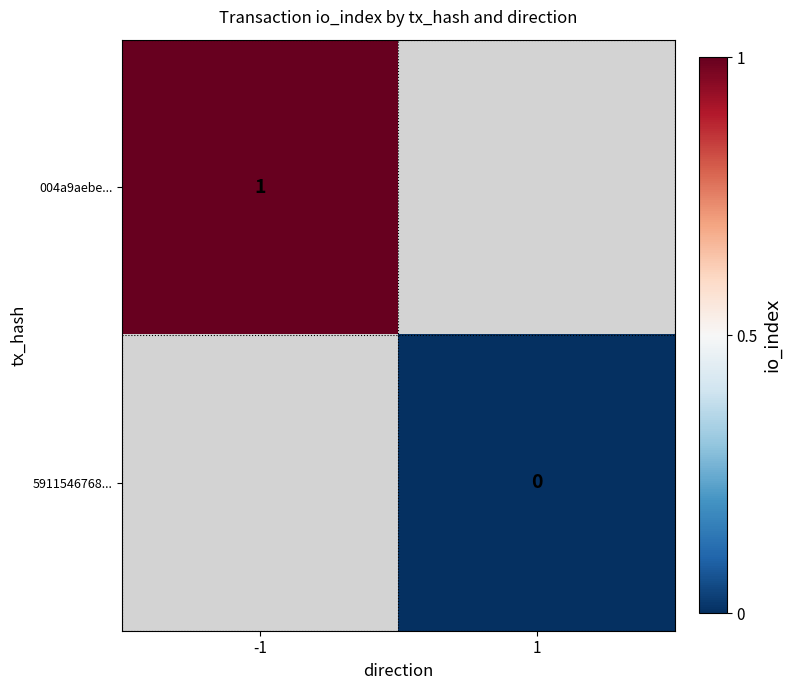

Which series has the largest range (max minus min)?

004a9aebe...